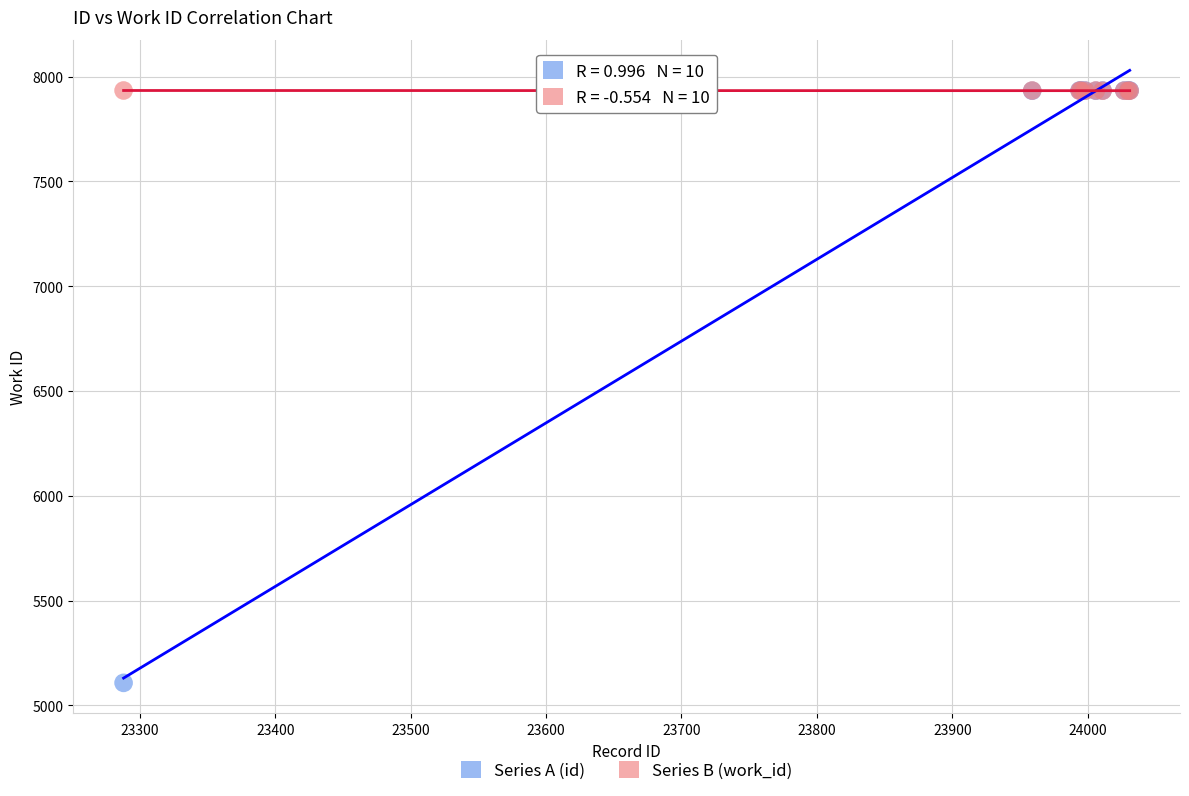

Which series reaches the minimum Y coordinate?

Series A (id)